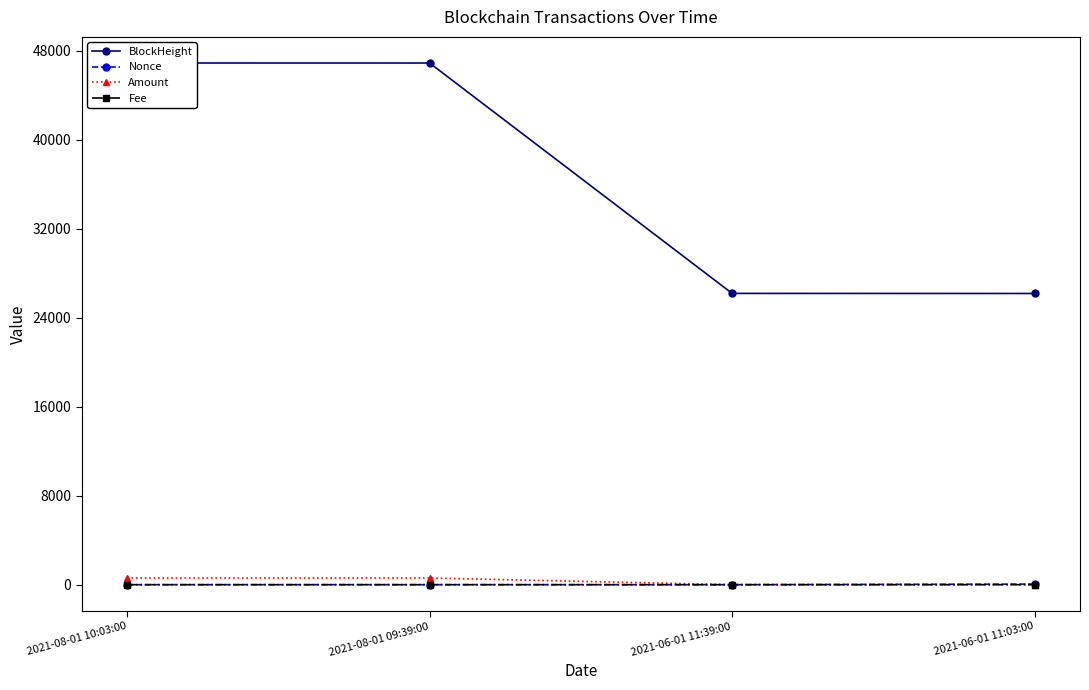

What is the sum of the Nonce values at 2021-06-01 11:03:00 and 2021-08-01 10:03:00?

55.0